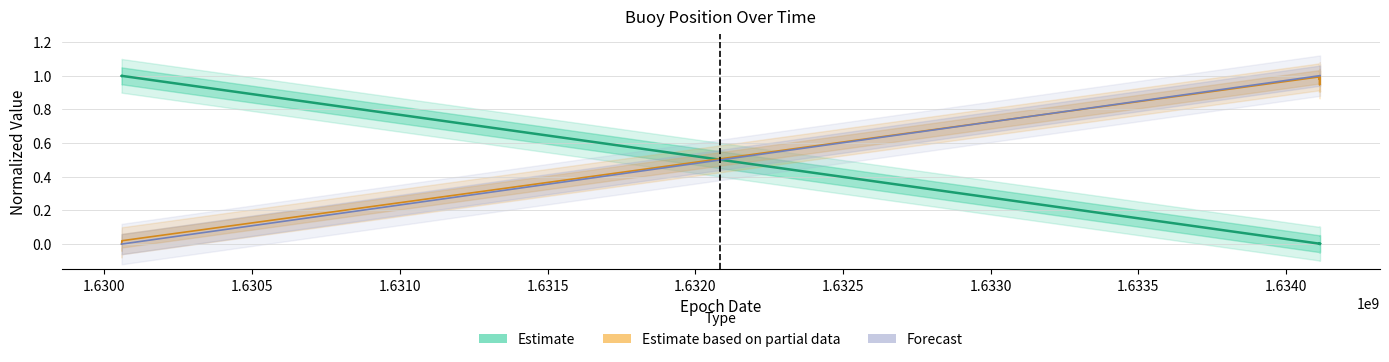

What is the value of the Forecast point at the 16th from the left?

1.0